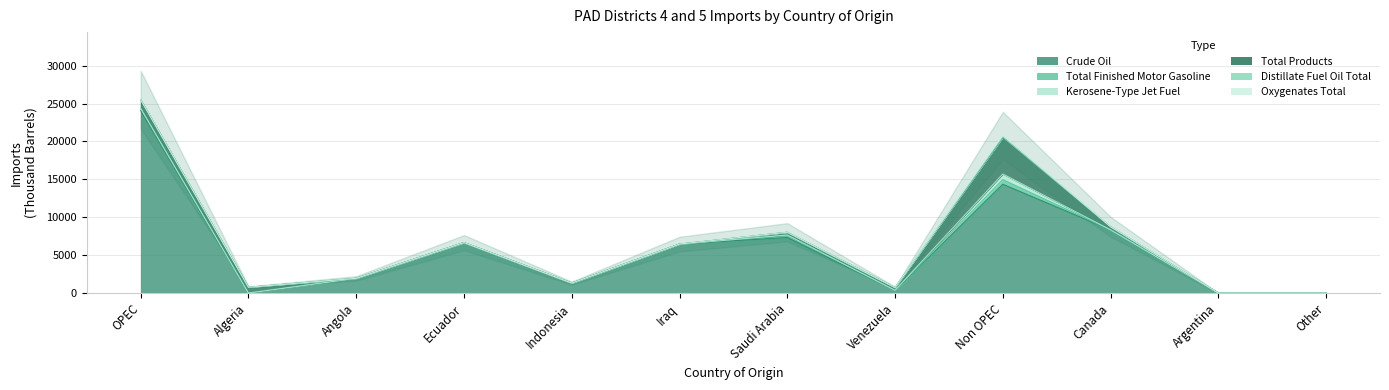

What is the difference between the highest and lowest values at OPEC?

24054